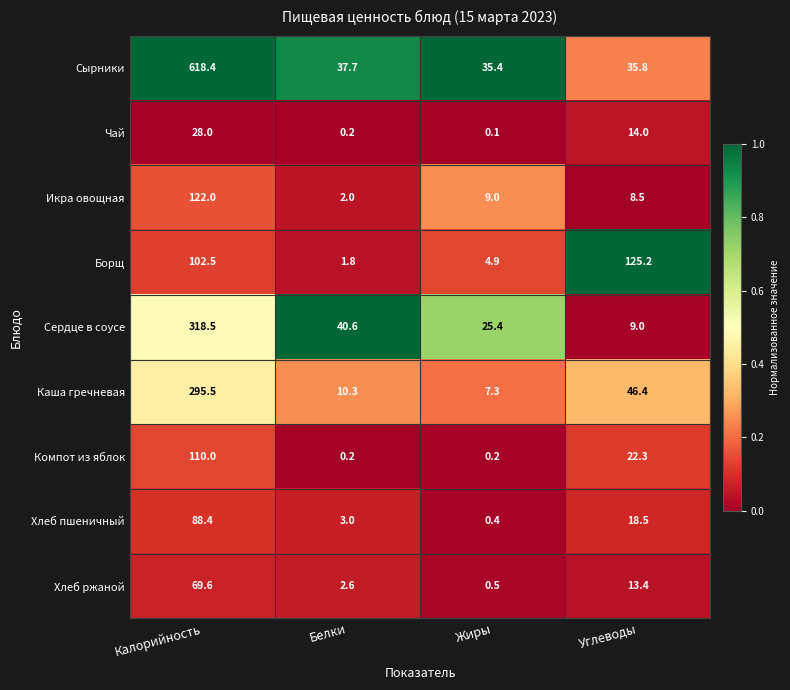

What is the total value across all series at Белки?

98.4